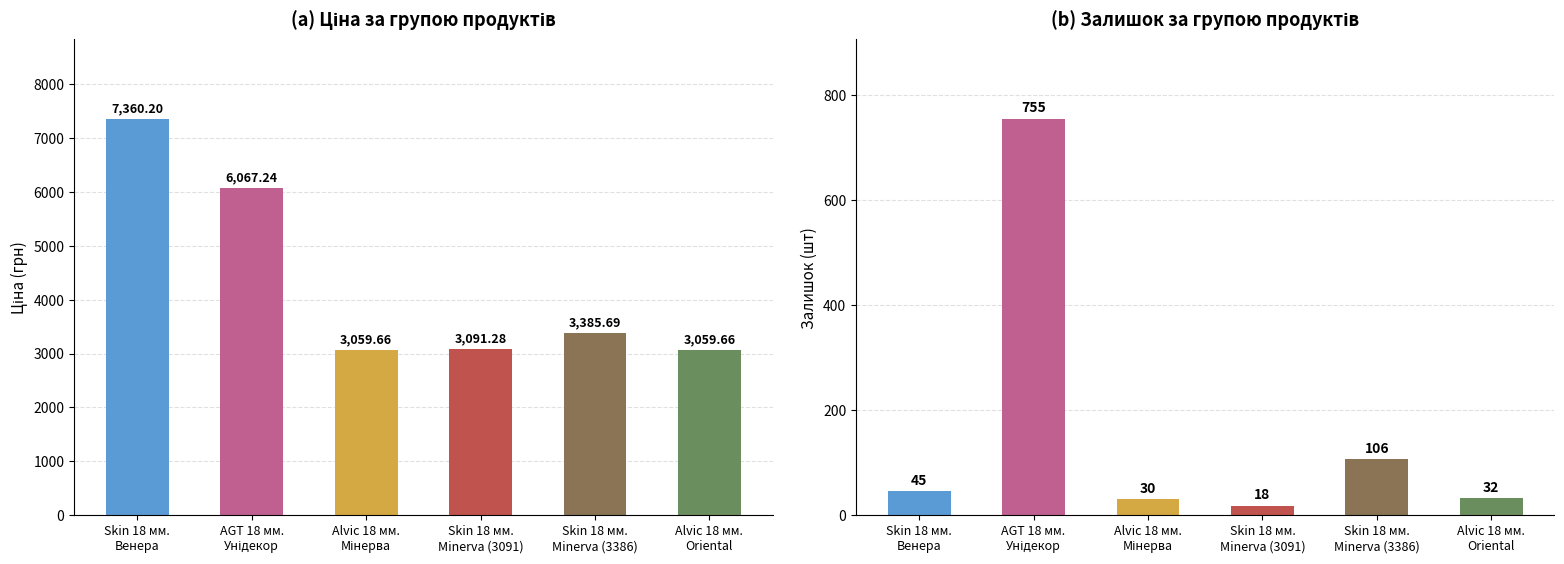

What is the average value of the Ціна series?

4337.3